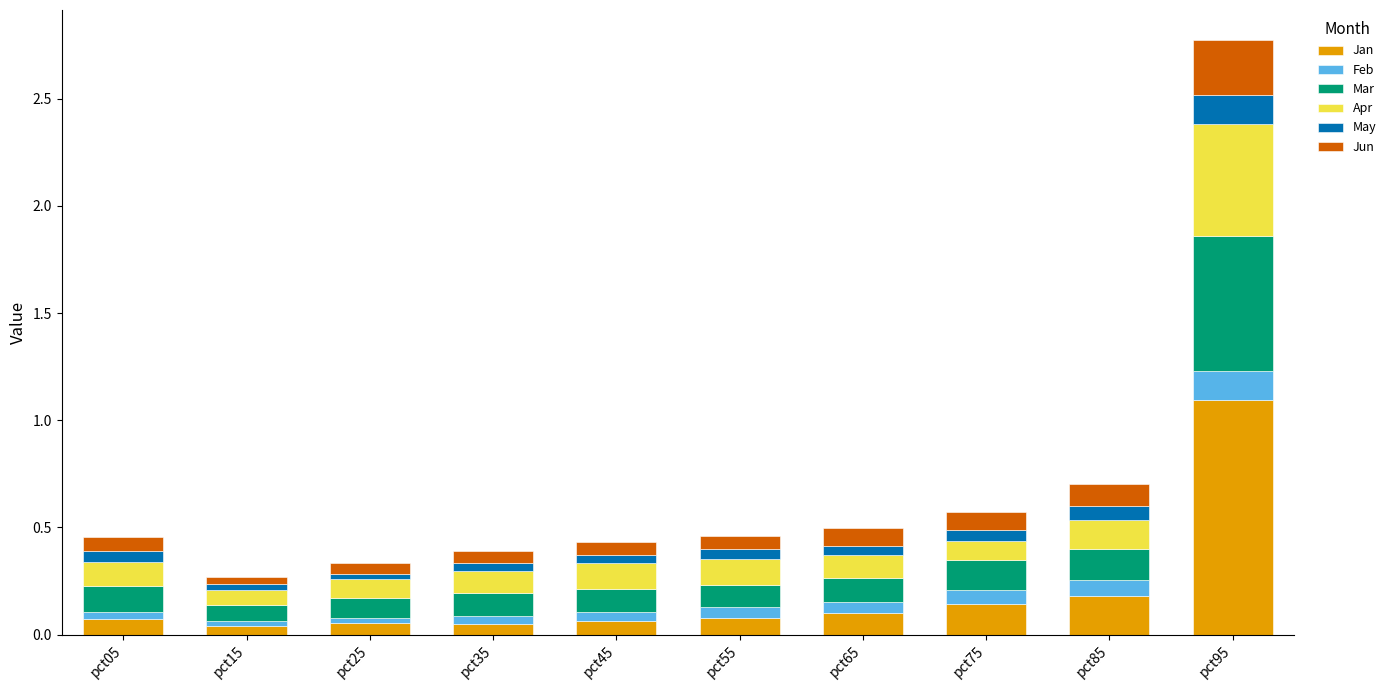

Is it true that Jan equals 0.1 at pct45?

True